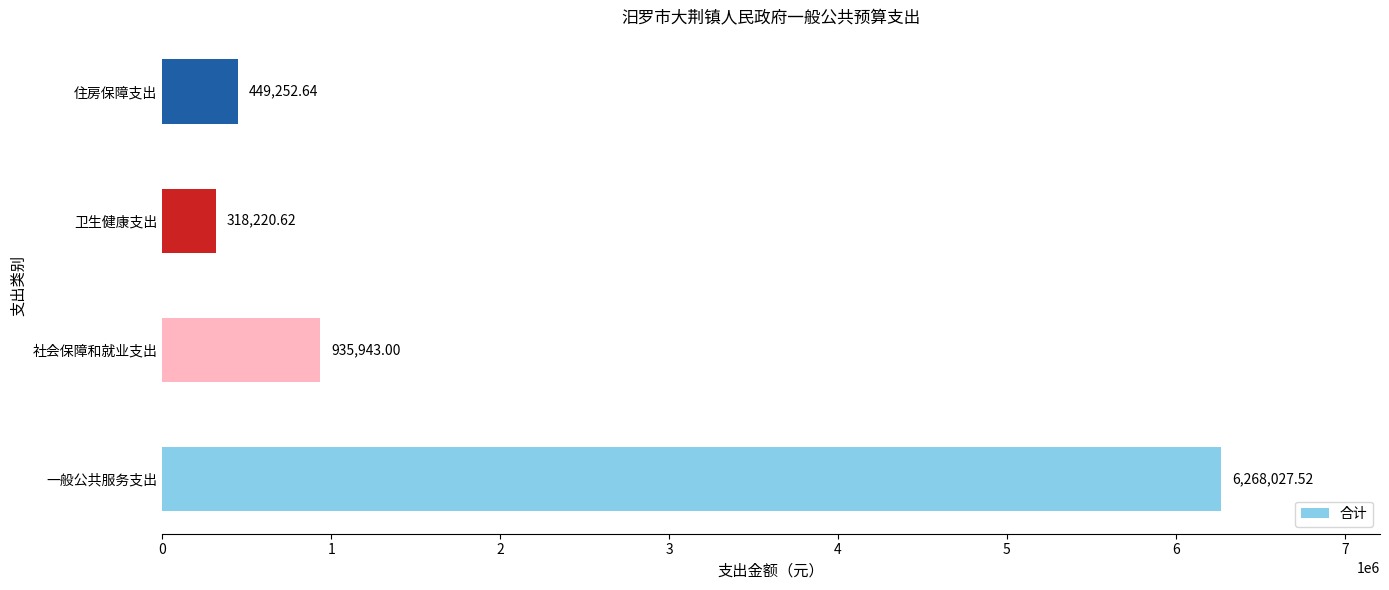

List the labels in order of value, smallest first.

卫生健康支出, 住房保障支出, 社会保障和就业支出, 一般公共服务支出